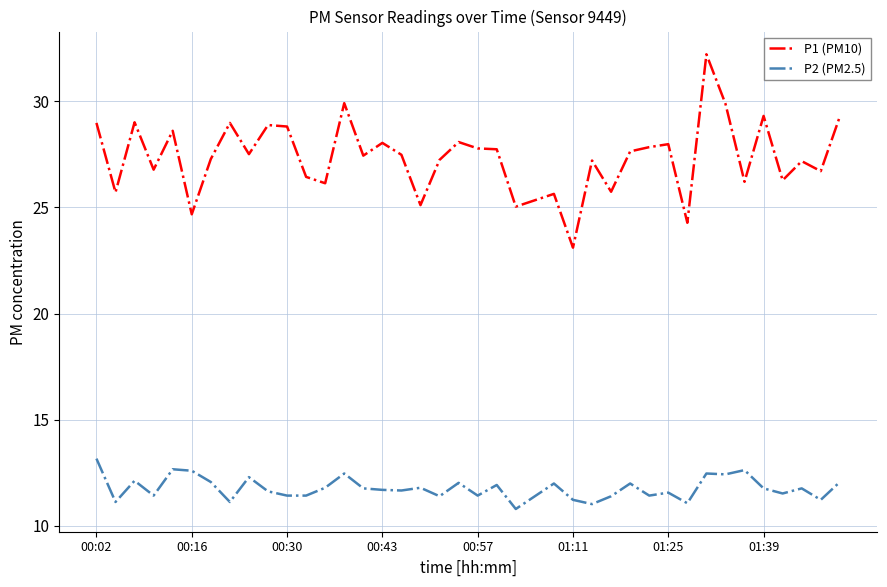

Rank the series by their average value, from lowest to highest.

P2 (PM2.5), P1 (PM10)